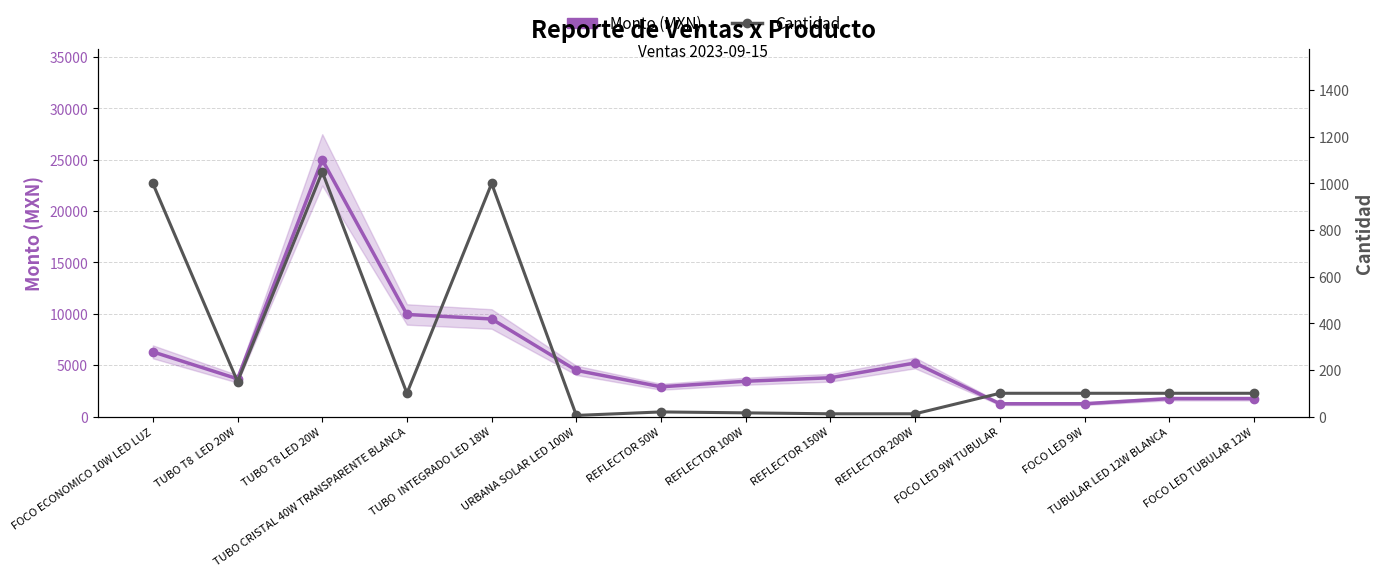

What is the maximum value shown in the chart?

24990